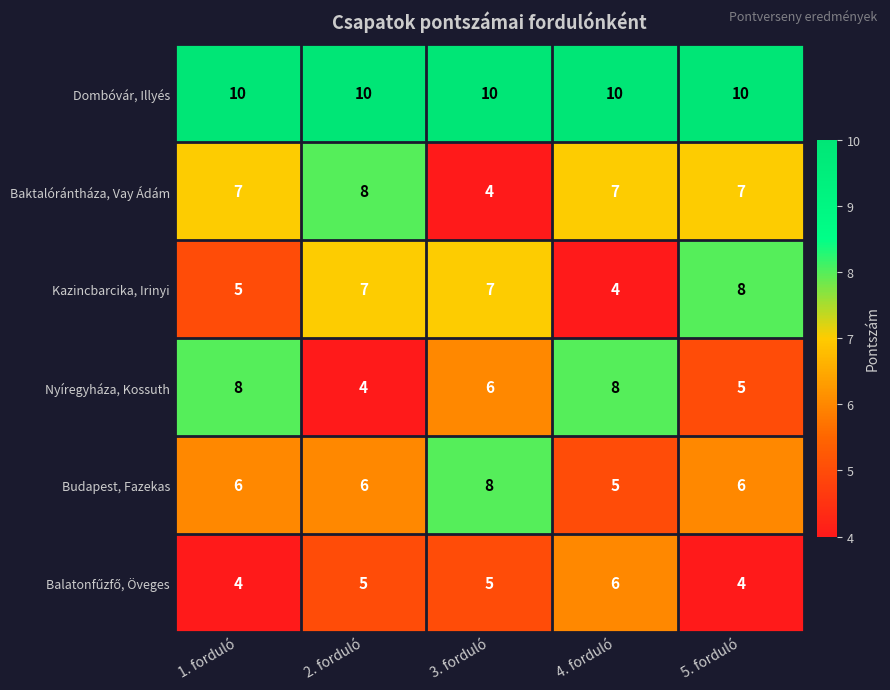

What is the difference between the highest and lowest values at 4. forduló?

6